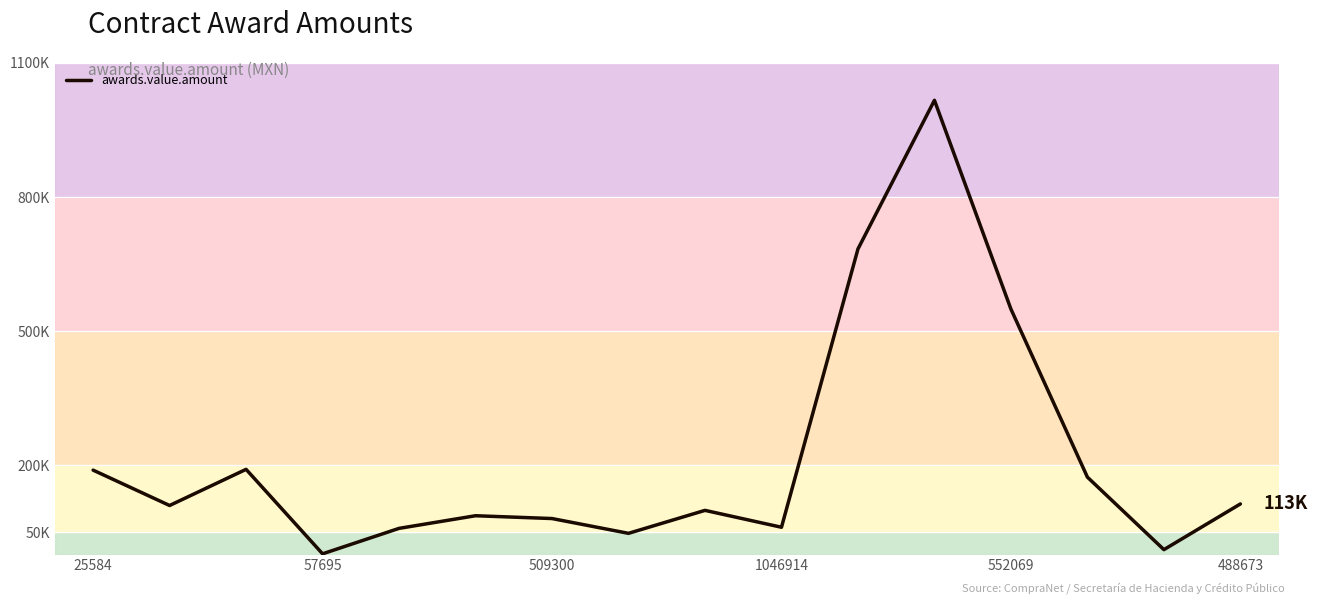

Does the chart display data point markers on the line(s)?

No